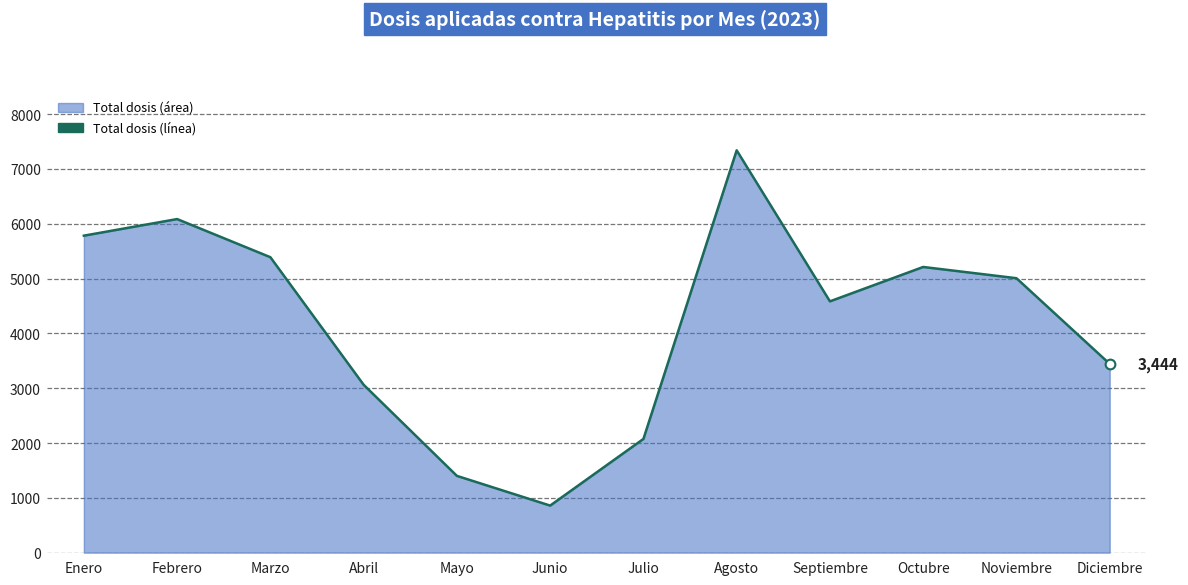

Rank the categories by value from highest to lowest.

Agosto, Febrero, Enero, Marzo, Octubre, Noviembre, Septiembre, Diciembre, Abril, Julio, Mayo, Junio